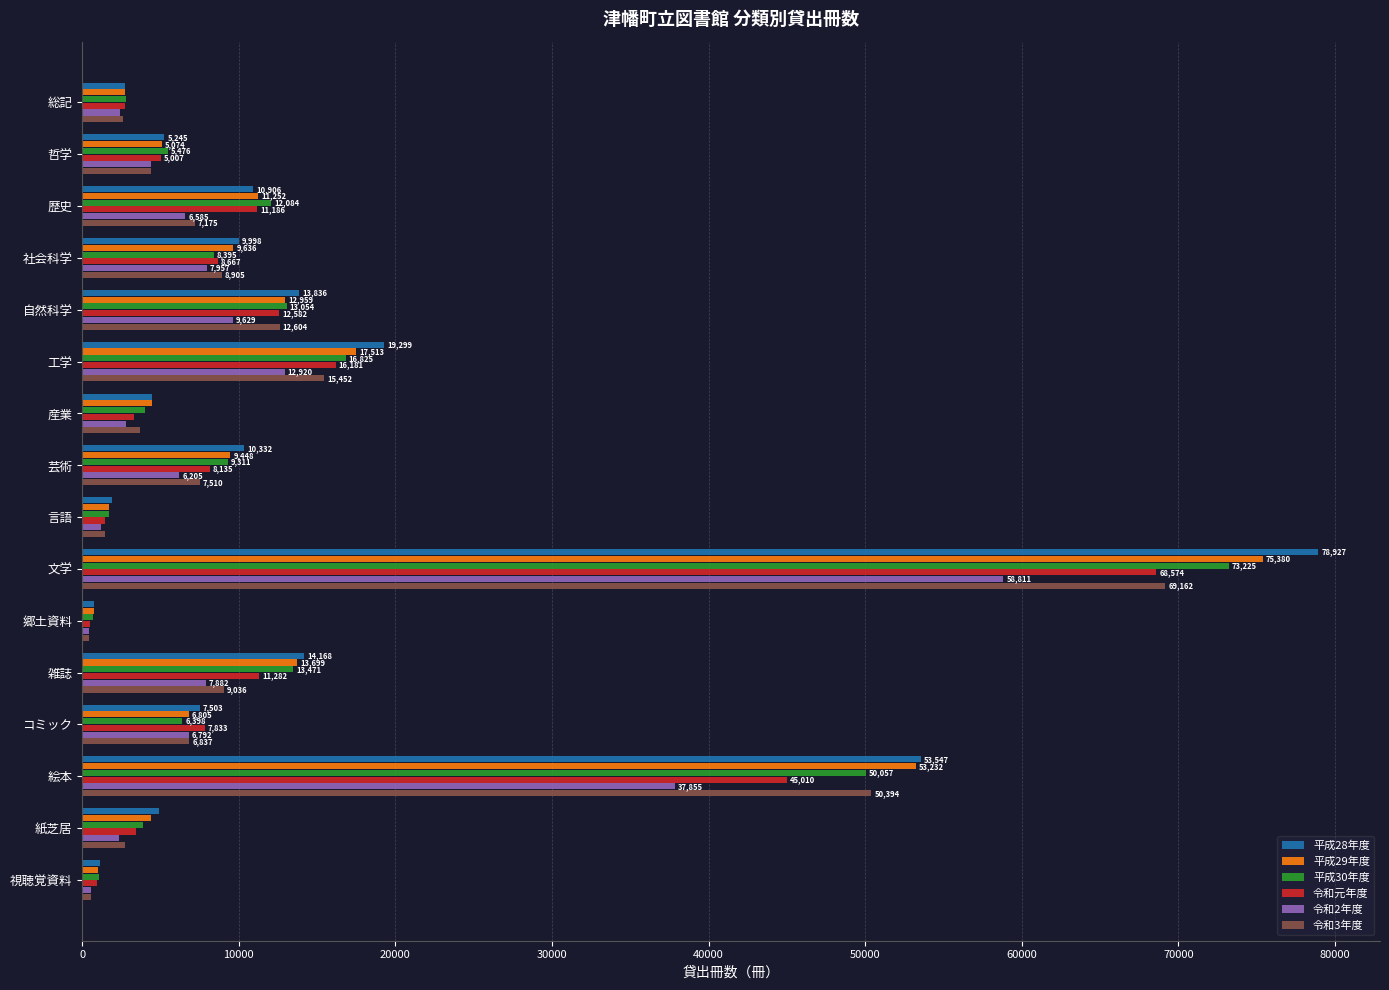

Which series changed the most between 歴史 and 絵本?

令和3年度